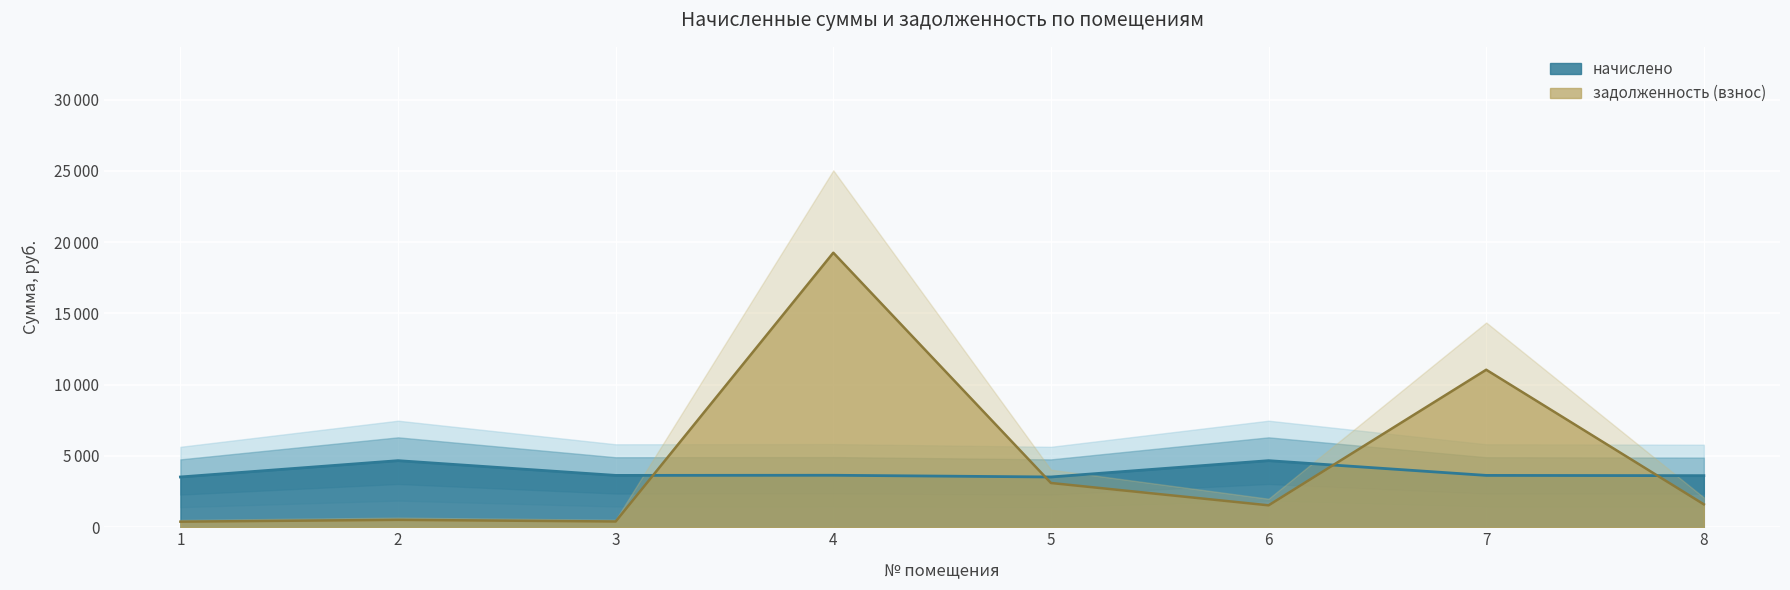

How many lines are shown in the chart?

2